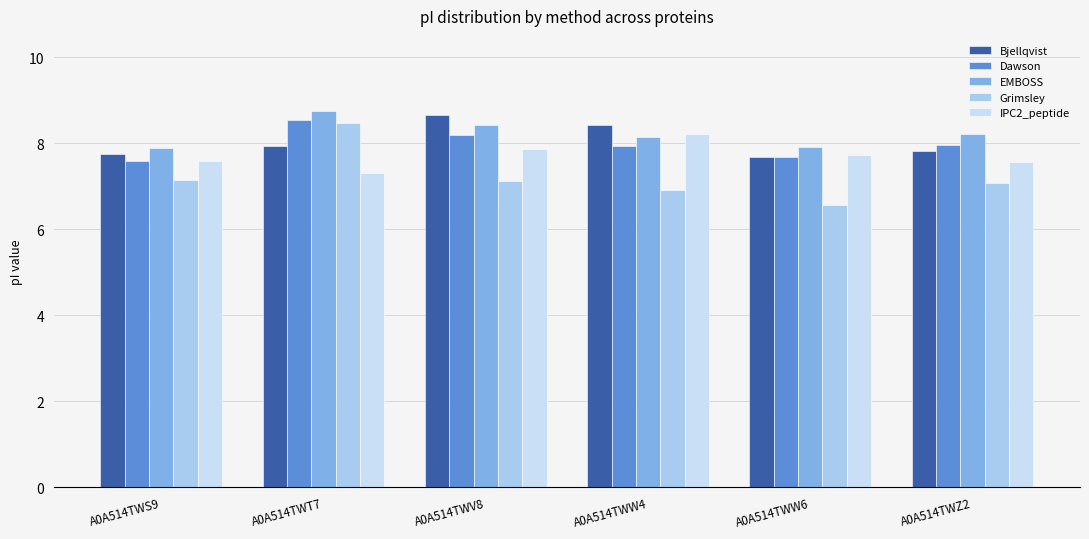

Between A0A514TWS9 and A0A514TWW4, which series saw the biggest shift?

Bjellqvist